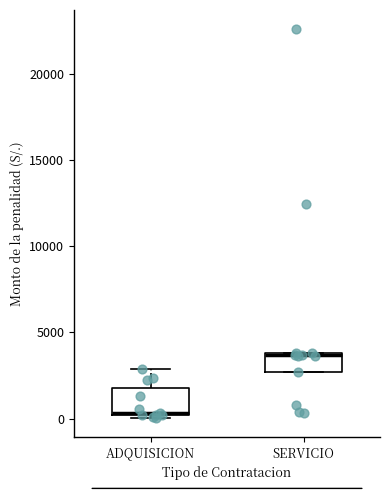

Reading left to right, read every box against the y-axis: the position of its median line, the range the box covers, and the ends of its whiskers. The values are not printed on the chart, so give them approximately, as read against the axis.

ADQUISICION: median 500, box 0 to 2000, whiskers 0 (just below the box's lower edge) to 3000
SERVICIO: median 3500, box 2500 to 4000, whiskers 2500 to 4000